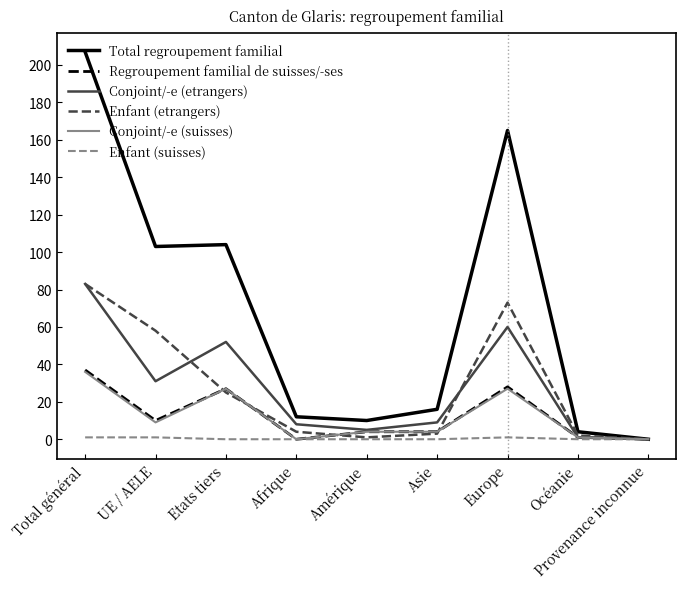

What position from the right is Afrique?

6